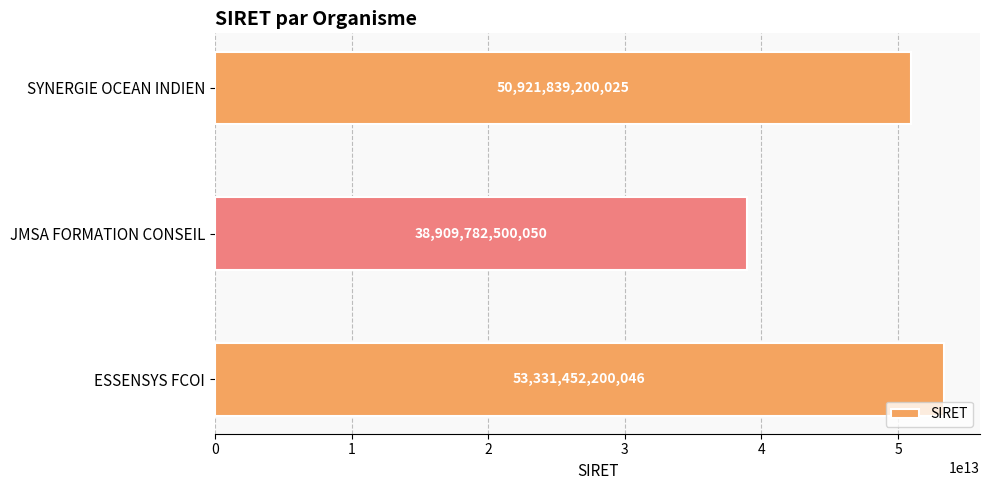

What is the smallest value displayed?

38909782500050